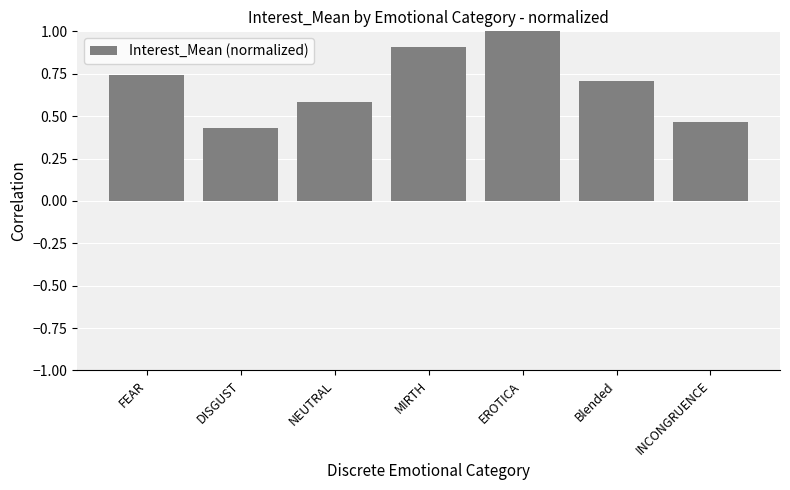

What is the difference between the maximum and minimum values?

0.6